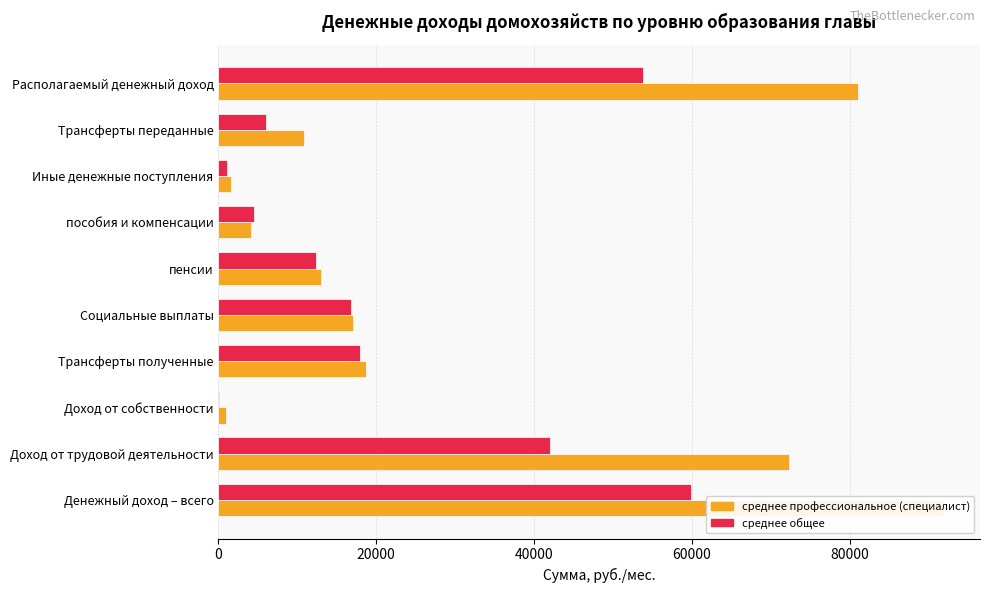

Between Трансферты полученные and Трансферты переданные, which series saw the biggest shift?

среднее общее